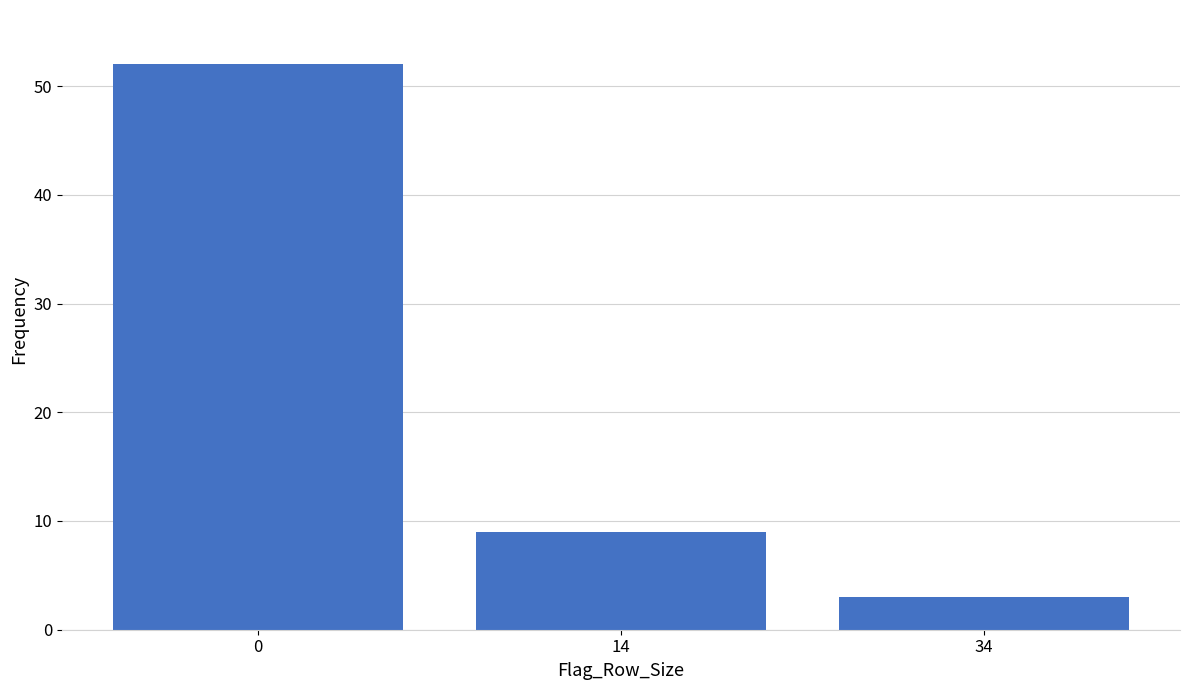

Reading left to right, list all the values displayed in this chart.

0=52	14=9	34=3